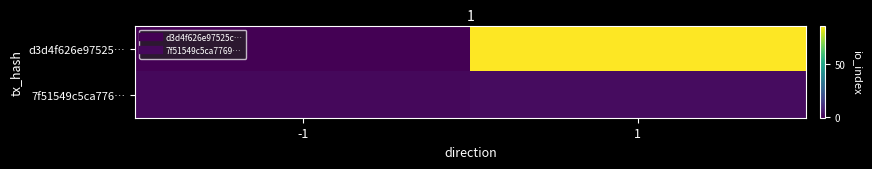

How many distinct data groups are displayed?

2